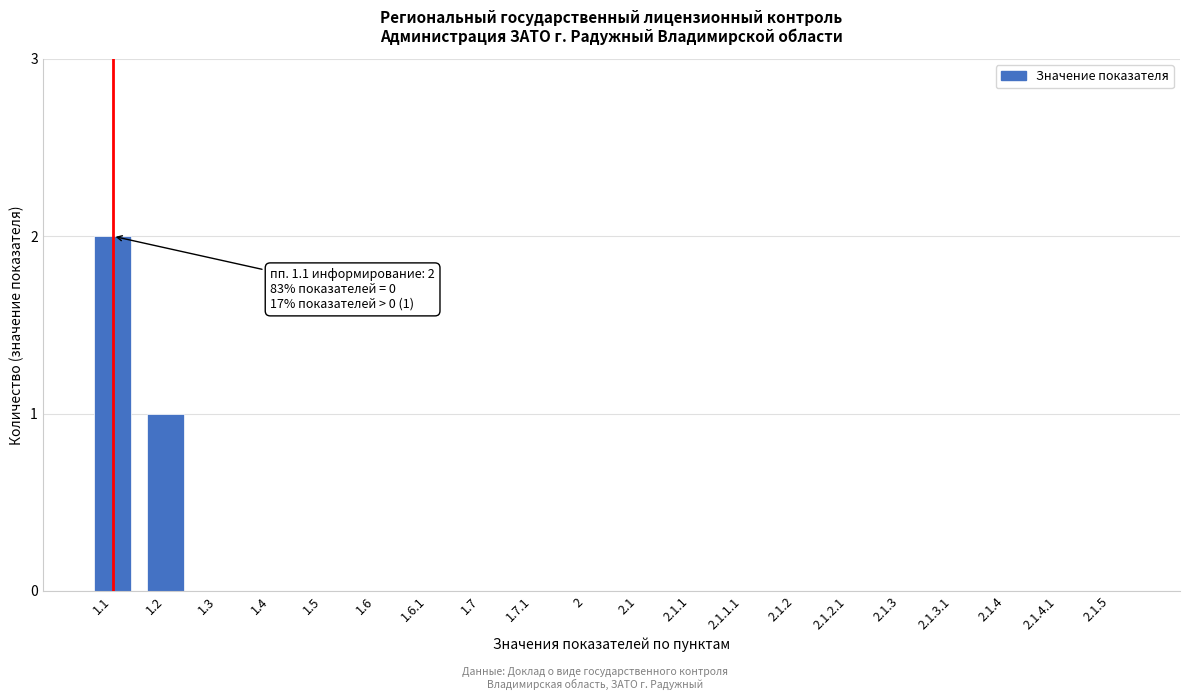

Reading right to left, list all the values displayed in this chart.

2.1.5=0	2.1.4.1=0	2.1.4=0	2.1.3.1=0	2.1.3=0	2.1.2.1=0	2.1.2=0	2.1.1.1=0	2.1.1=0	2.1=0	2=0	1.7.1=0	1.7=0	1.6.1=0	1.6=0	1.5=0	1.4=0	1.3=0	1.2=1	1.1=2